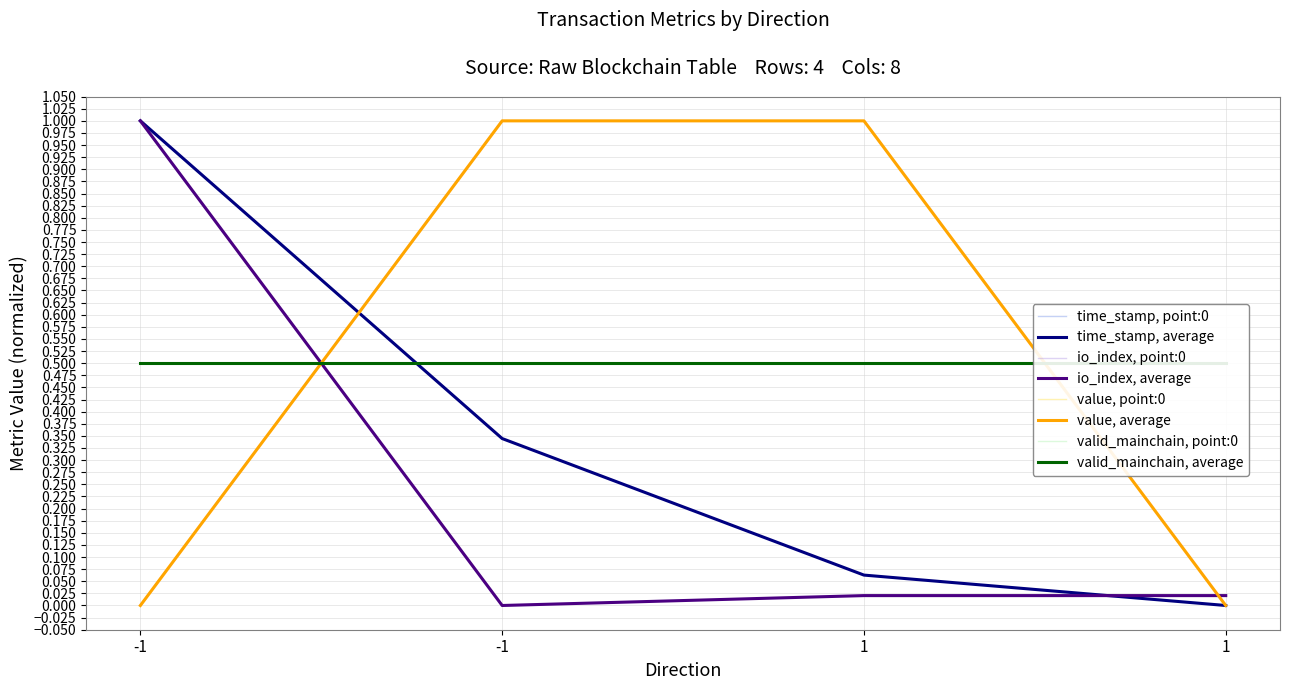

At 1, list the series in order from smallest to largest.

io_index, average, time_stamp, average, valid_mainchain, average, value, average